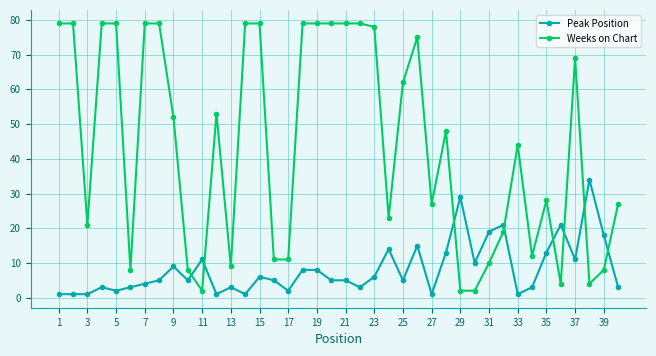

Which series ends up on top after the final intersection of Peak Position and Weeks on Chart?

Weeks on Chart